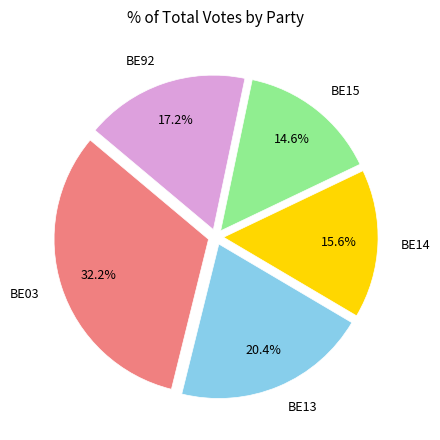

Which slice is the smallest?

BE15